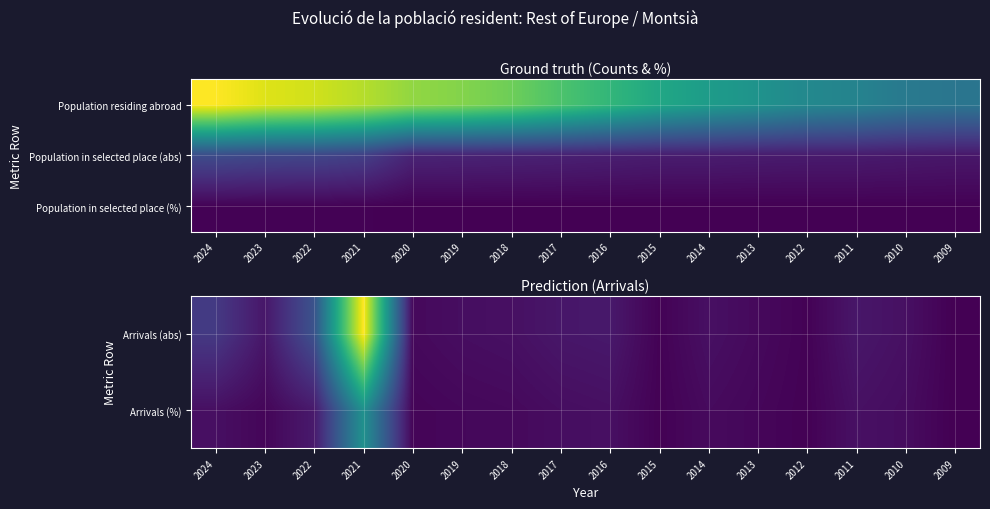

How many distinct data groups are displayed?

3